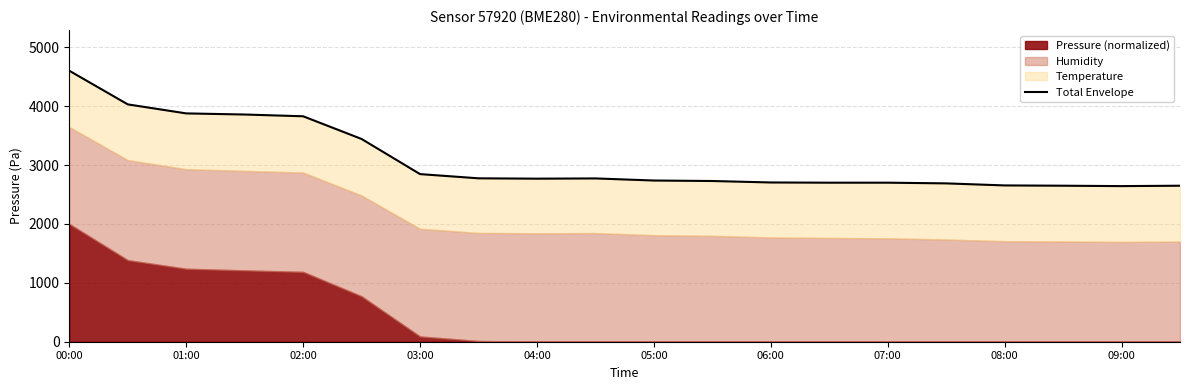

Does the chart have visible grid lines?

Yes